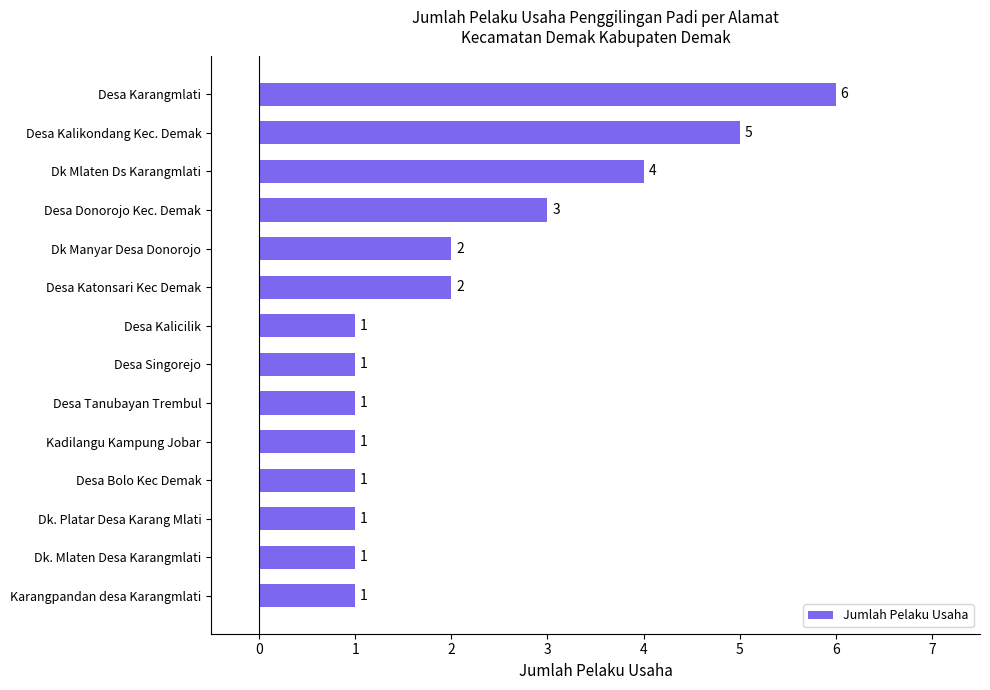

What is the ratio of the value at Desa Kalikondang Kec. Demak to the value at Dk Mlaten Ds Karangmlati?

1.2